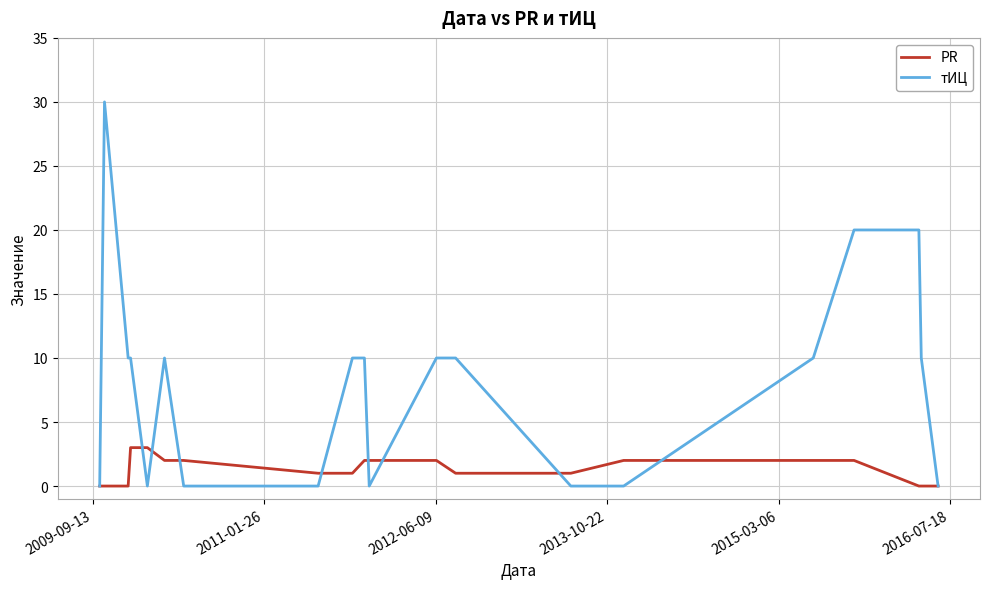

Rank the series by their average value, from highest to lowest.

тИЦ, PR